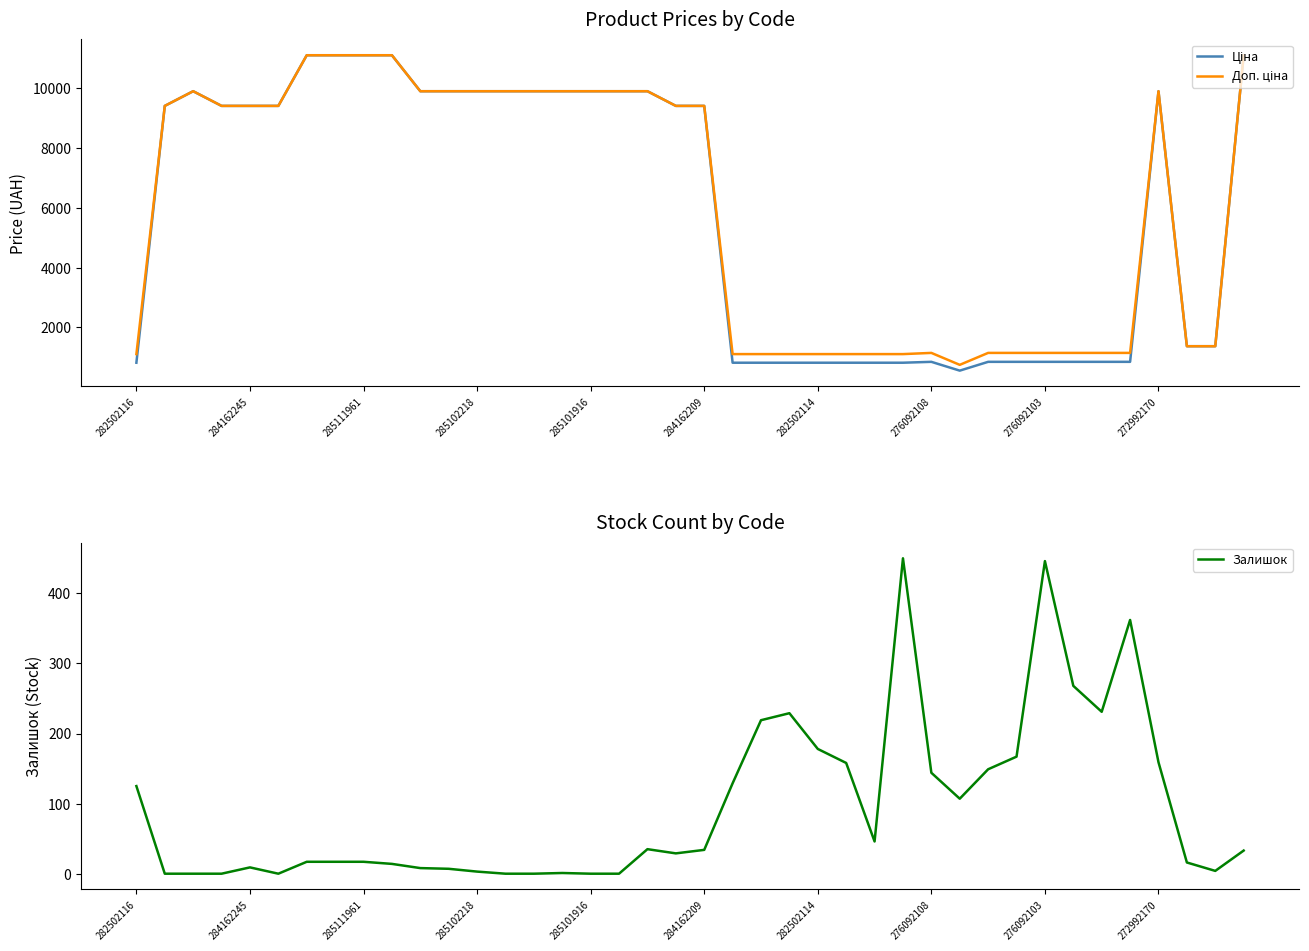

Which series has the largest total across all categories?

Доп. ціна